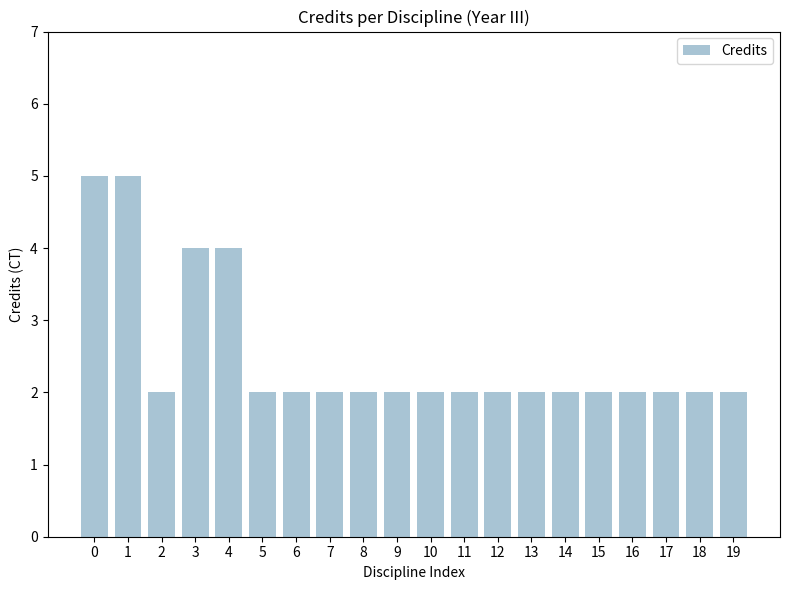

What is the maximum value shown in the chart?

5